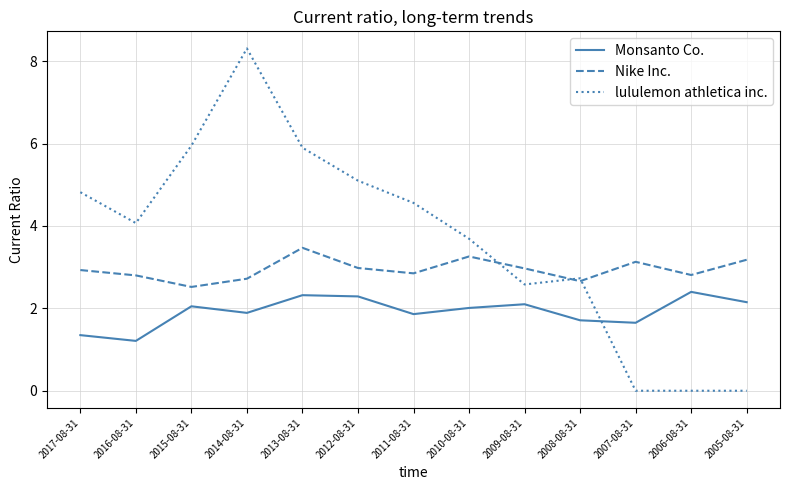

What is the total value across all series at 2015-08-31?

10.5